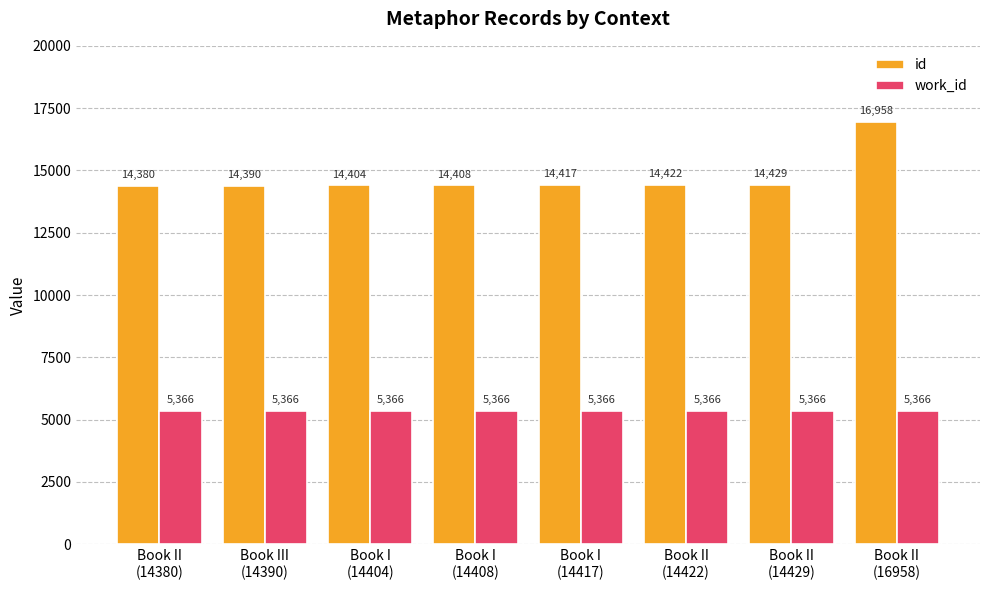

What is the sum of all work_id values?

42928